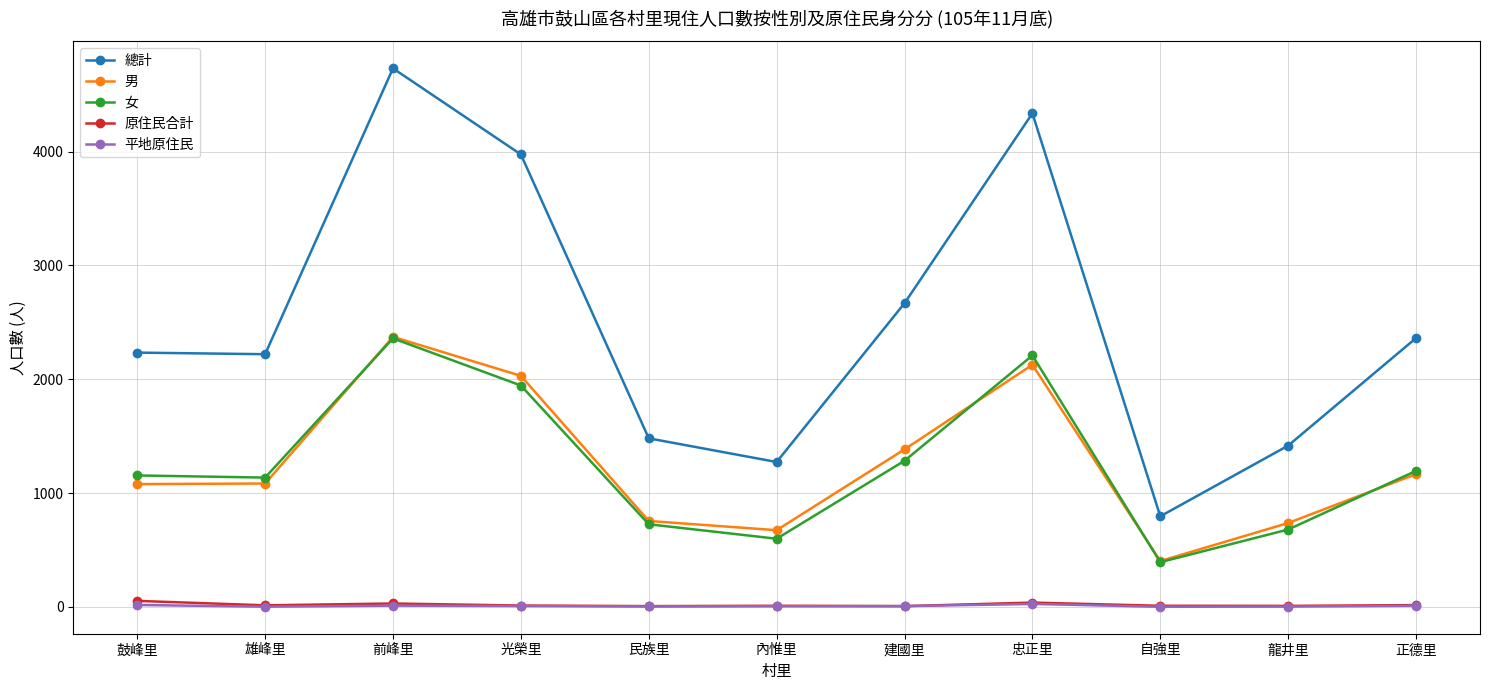

Which series changed the most between 建國里 and 正德里?

總計